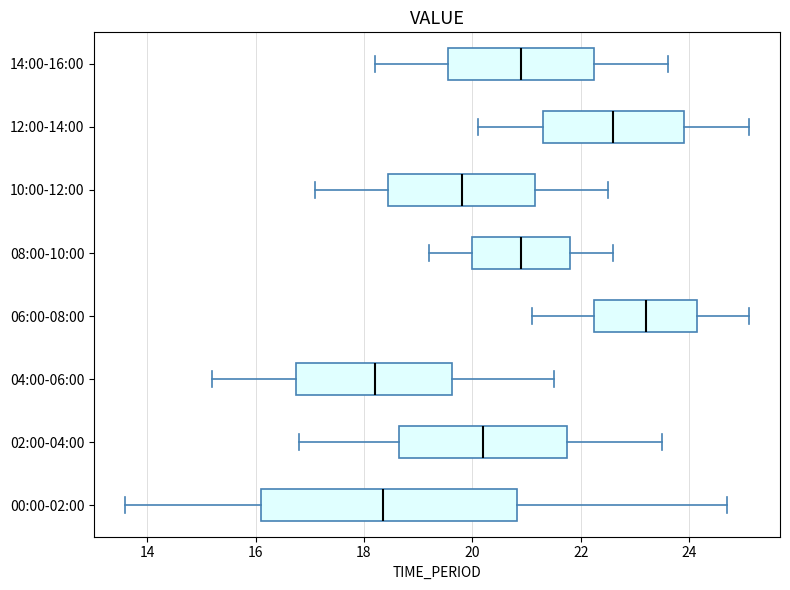

Which box is the widest, from its left edge to its right edge?

00:00-02:00